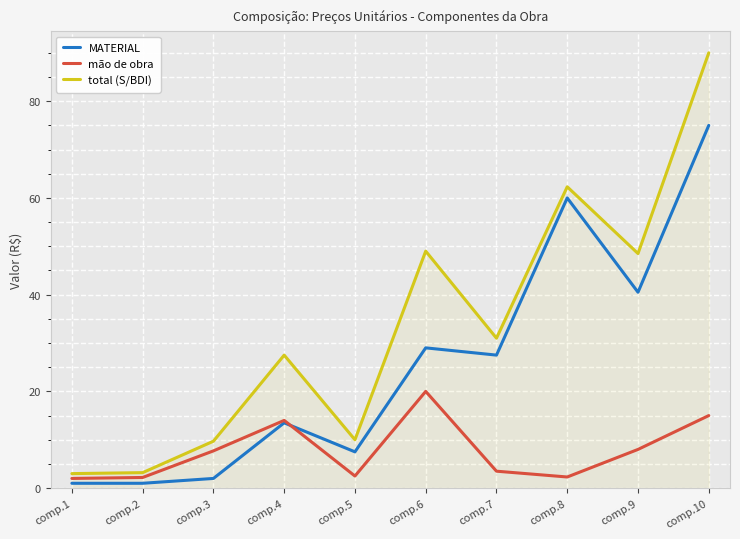

What is the sum of all total (S/BDI) values?

334.2